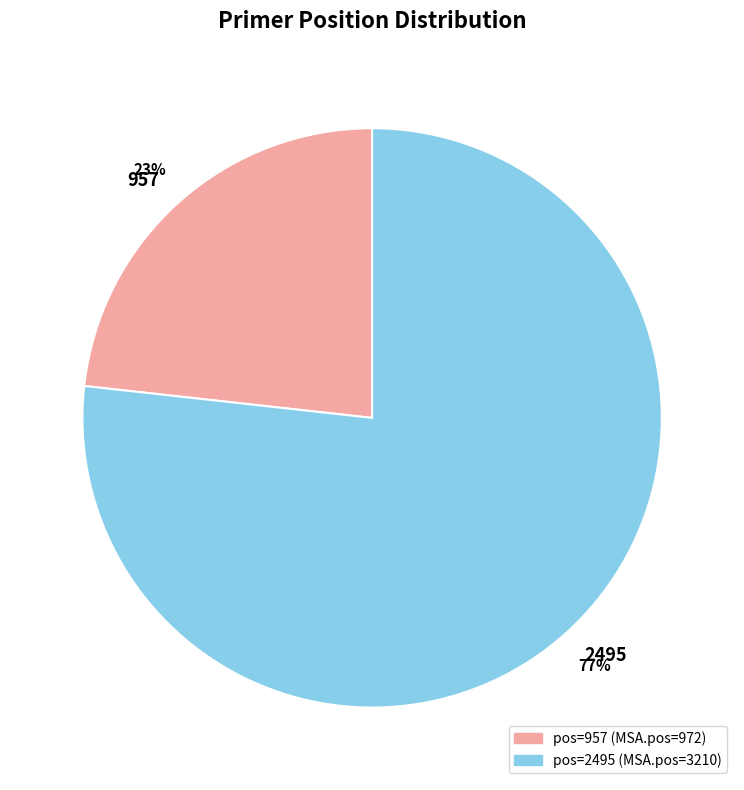

Does any single category account for the majority?

Yes